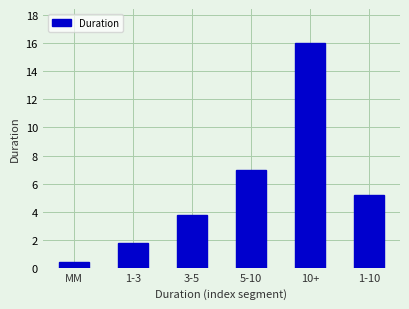

List the labels in order of value, largest first.

10+, 5-10, 1-10, 3-5, 1-3, MM